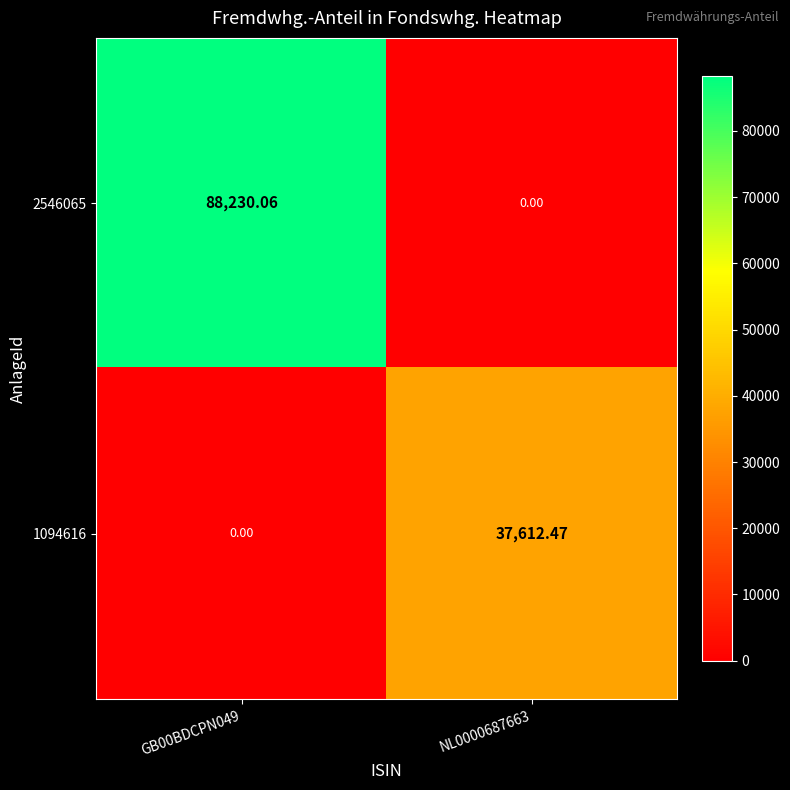

Is the value of 2546065 at GB00BDCPN049 greater than the value of 1094616 at GB00BDCPN049?

Yes